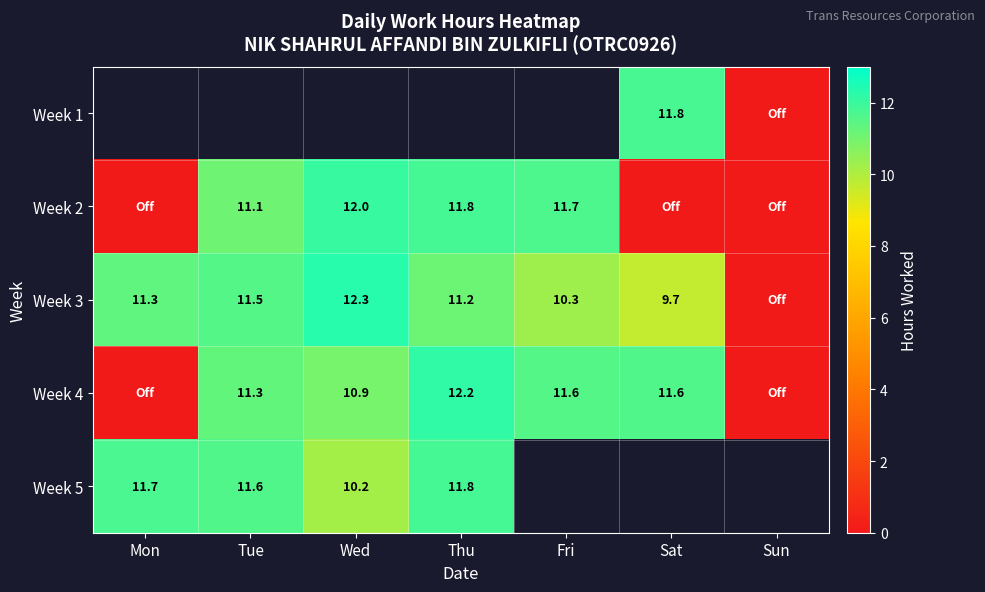

How many values in the Week 4 series exceed 11?

4